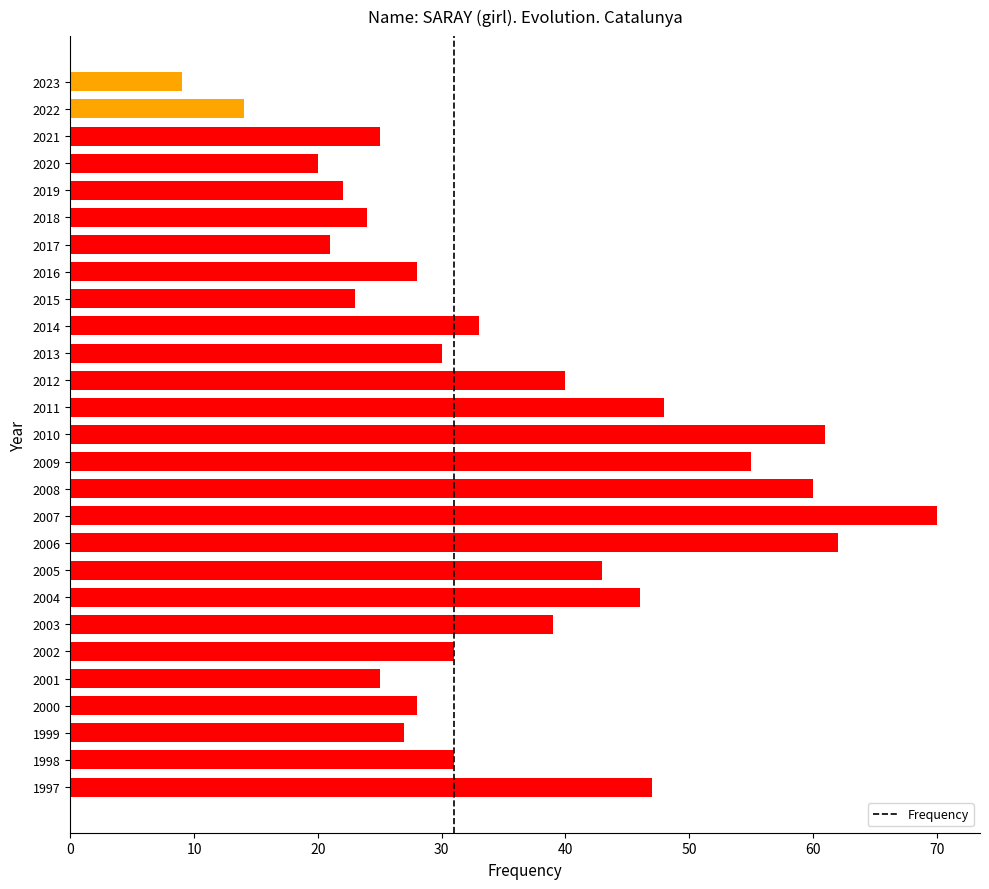

Are the bars horizontal?

Yes